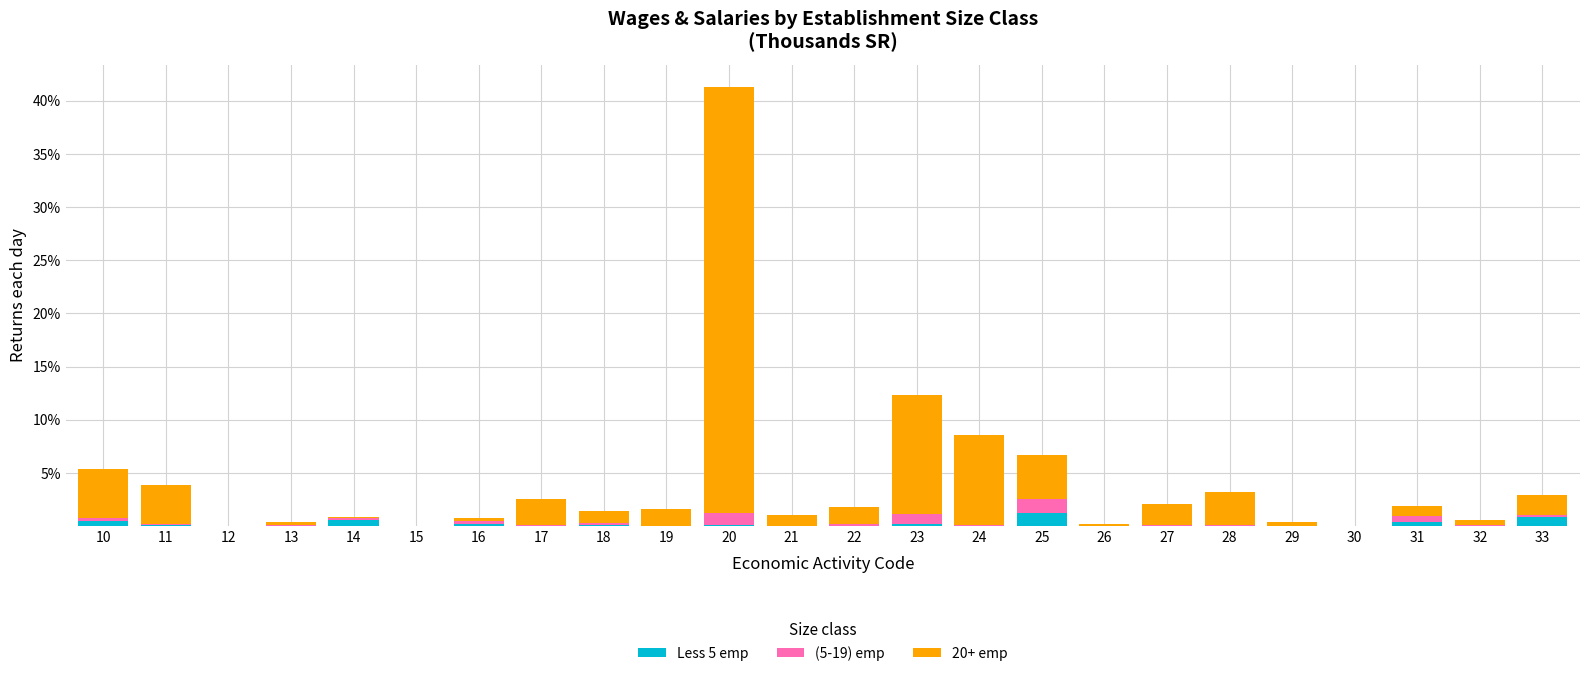

At which category is the sum across all series the highest?

20